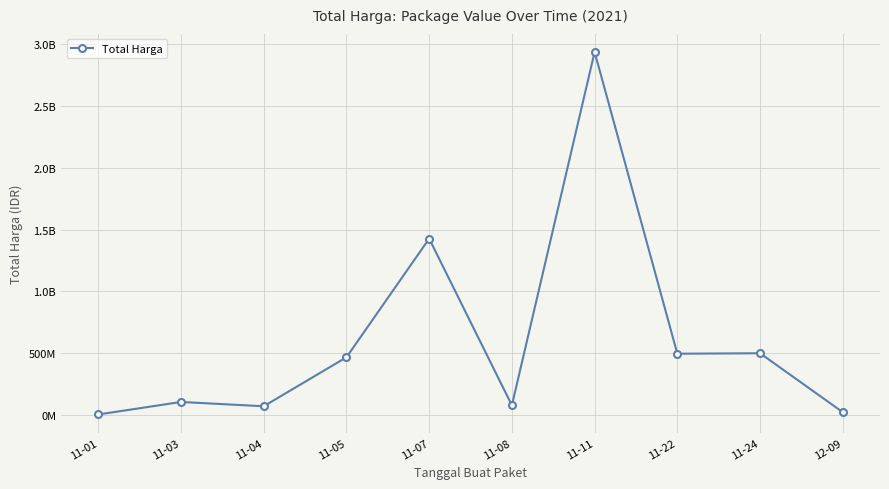

What is the label of the 8th point from the right?

11-04